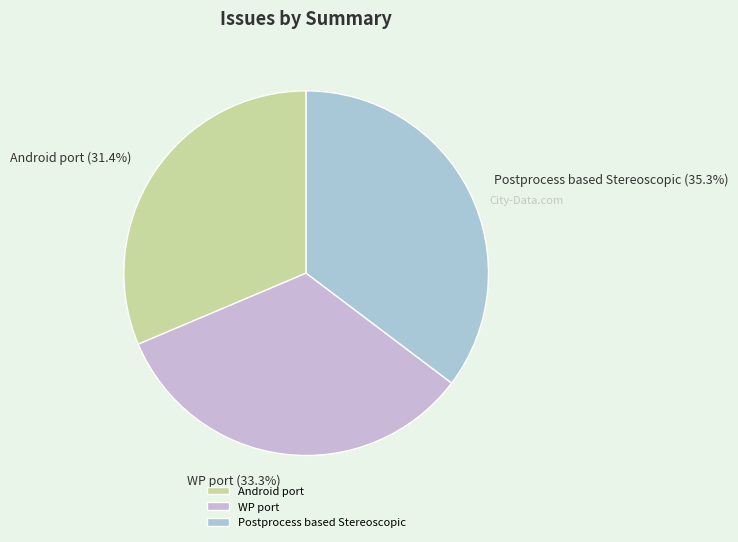

Is it true that Android port is 31% of the pie?

True